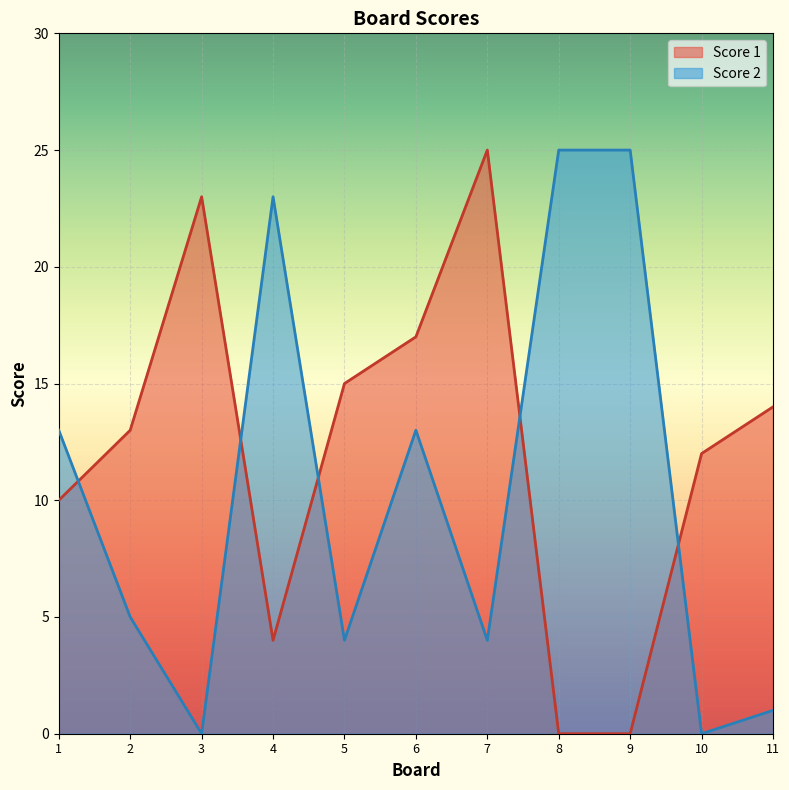

Does the chart display data point markers on the line(s)?

No